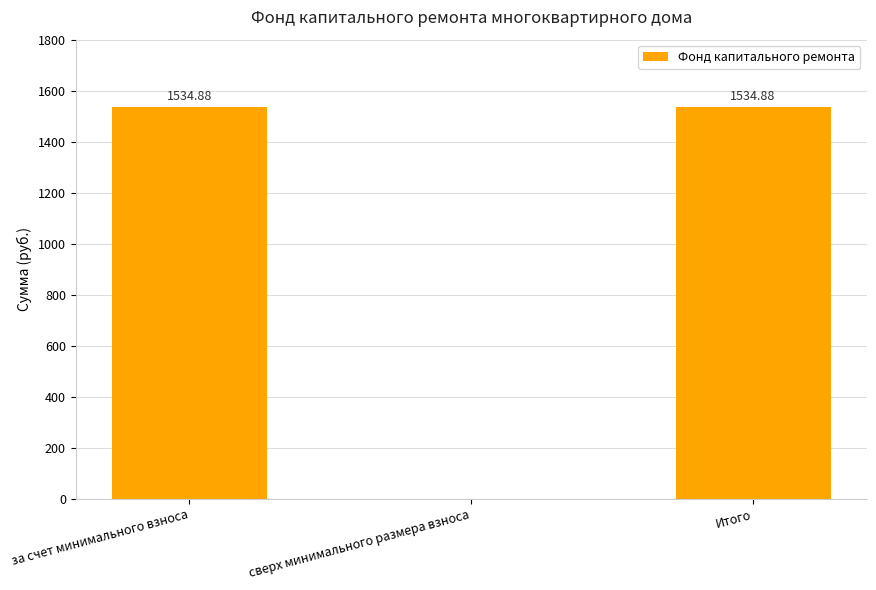

How many categories are shown in the chart?

3